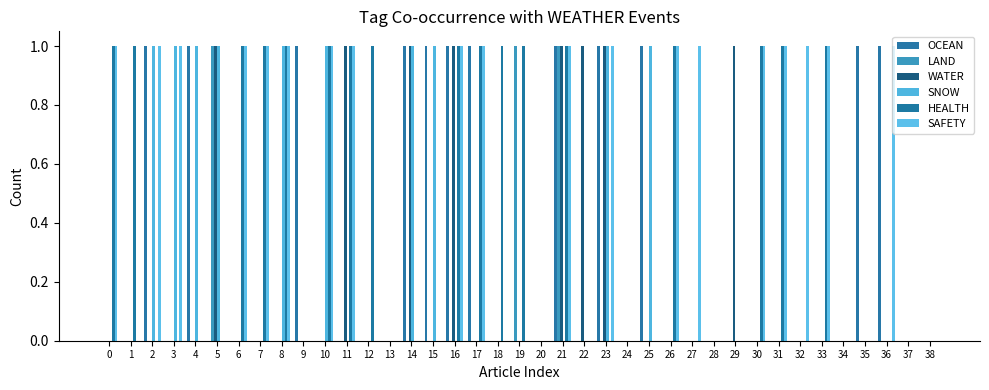

Are the bars grouped side by side (vs. stacked)?

Yes